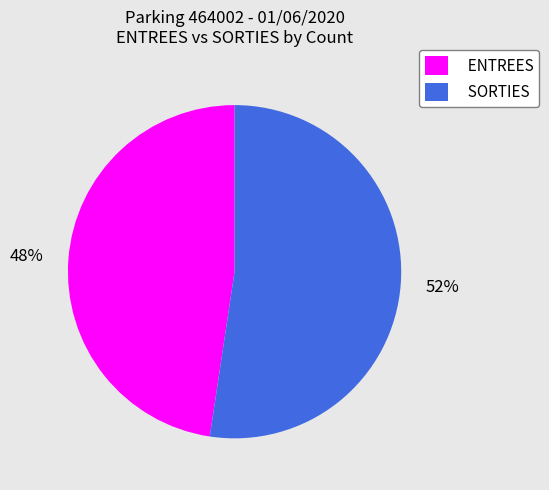

To the nearest percent, what is the combined percentage of SORTIES and ENTREES?

100%